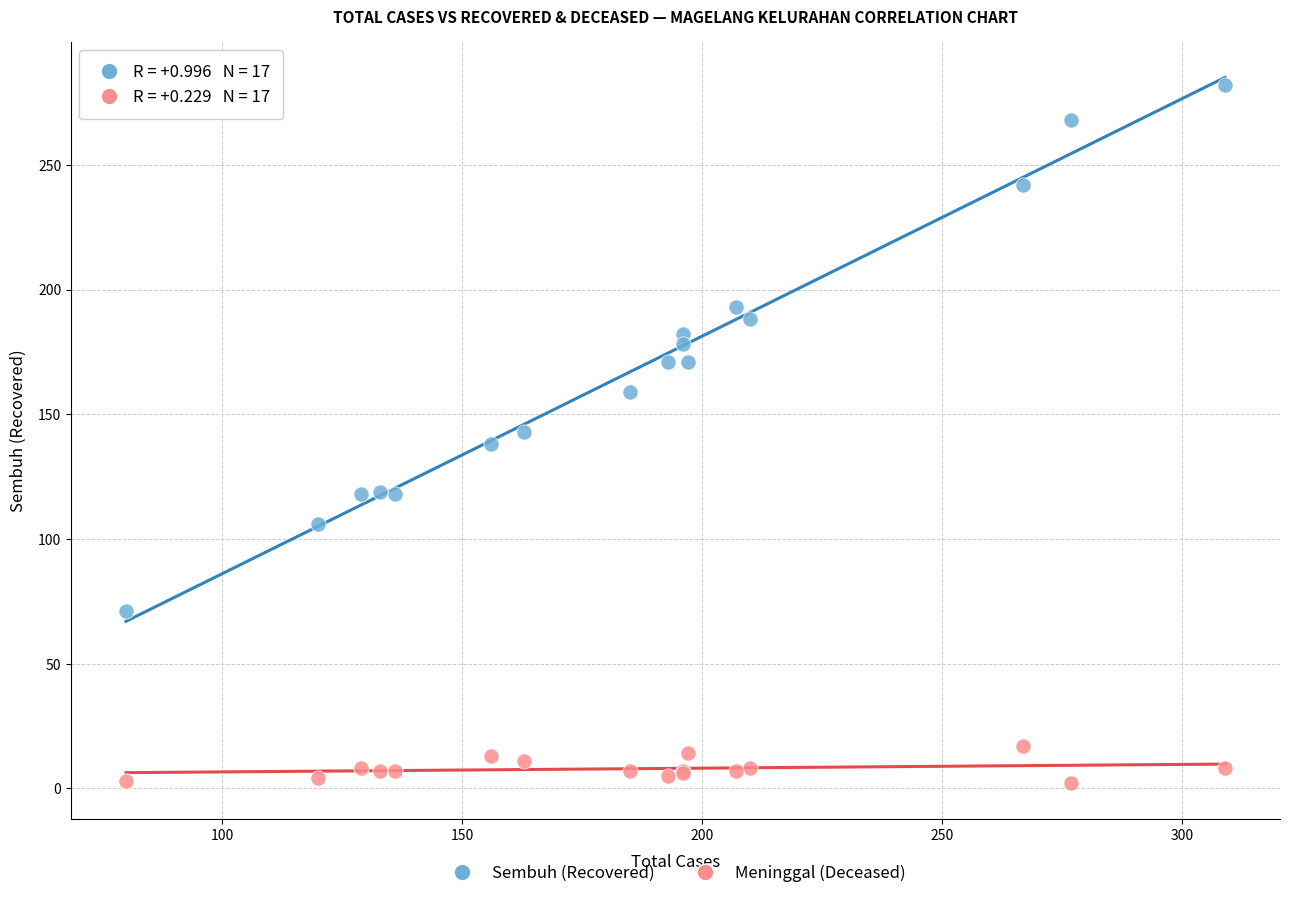

What is the X range (max minus min) for the scatter plot?

229